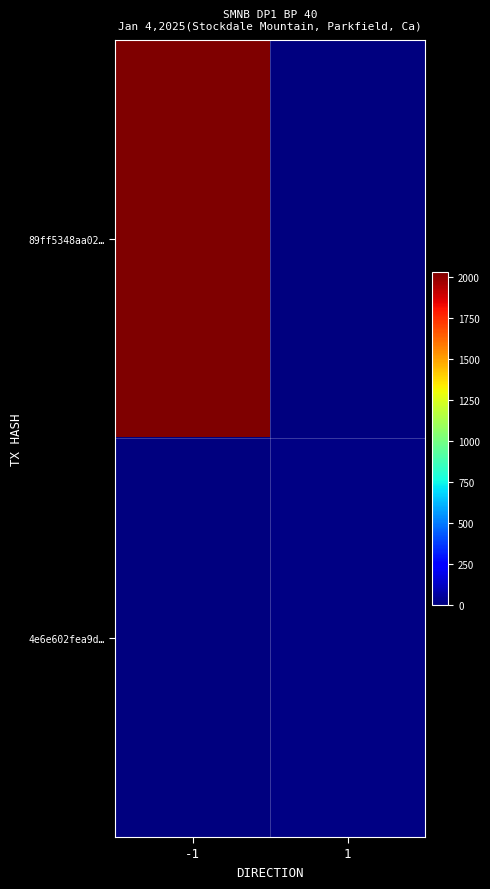

Which has a higher value, -1 or 1?

-1